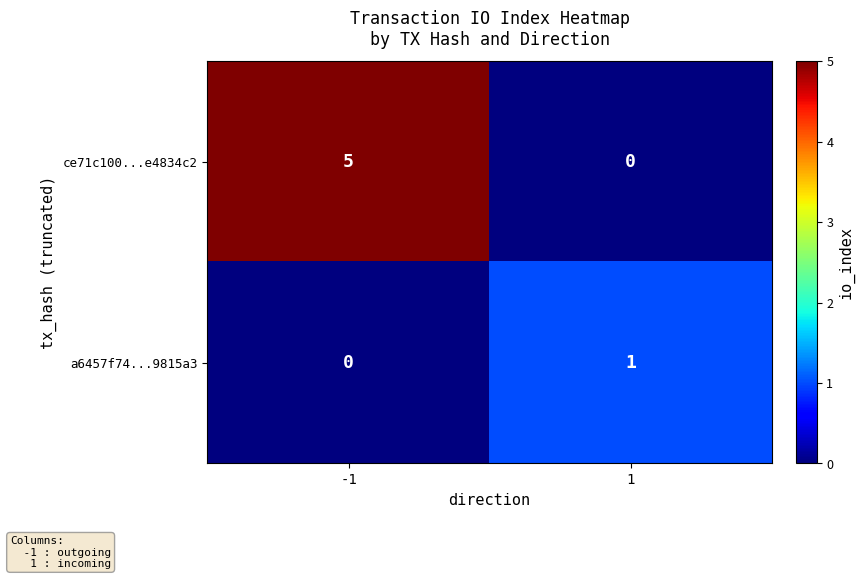

Reading left to right, extract all data points from this chart.

ce71c100...e4834c2: -1=5	1=0
a6457f74...9815a3: -1=0	1=1